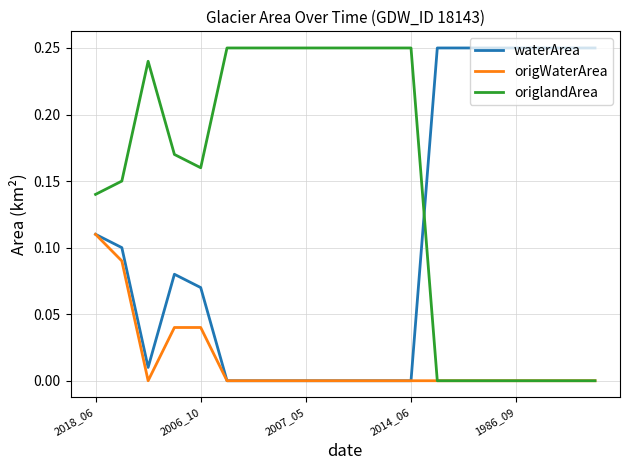

Which series has the largest total across all categories?

origlandArea